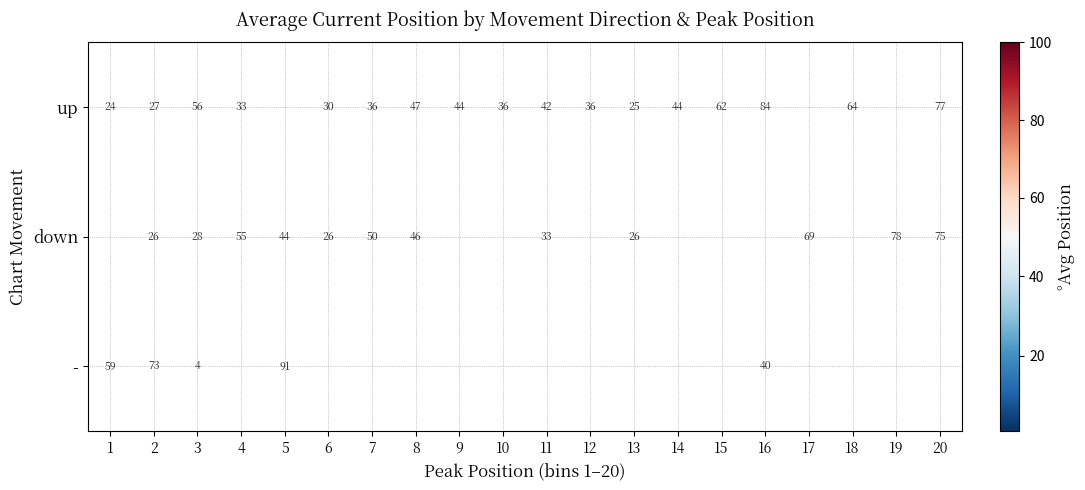

Is the value of - at 1 greater than the value of down at 6?

Yes